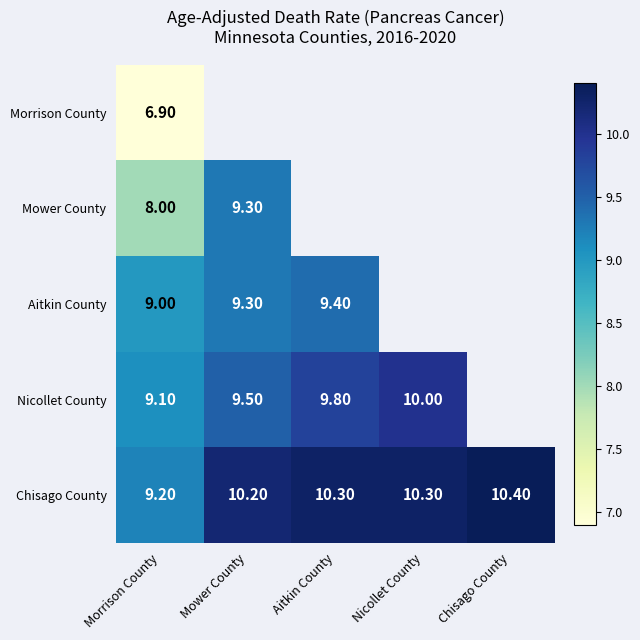

At which category does the chart reach its minimum across all series?

Morrison County